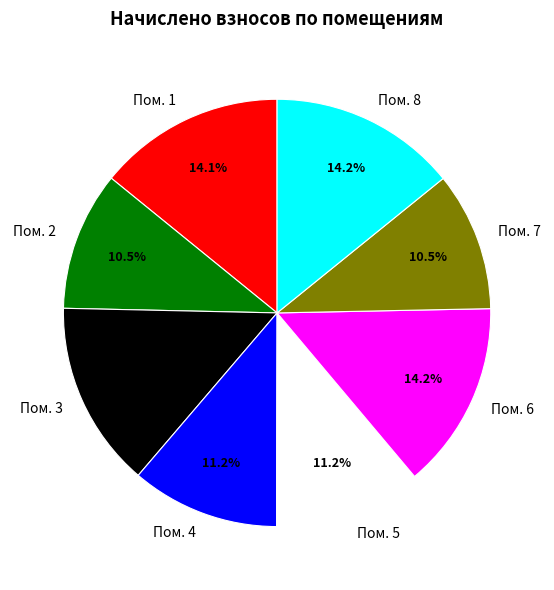

Does any single category account for the majority?

No